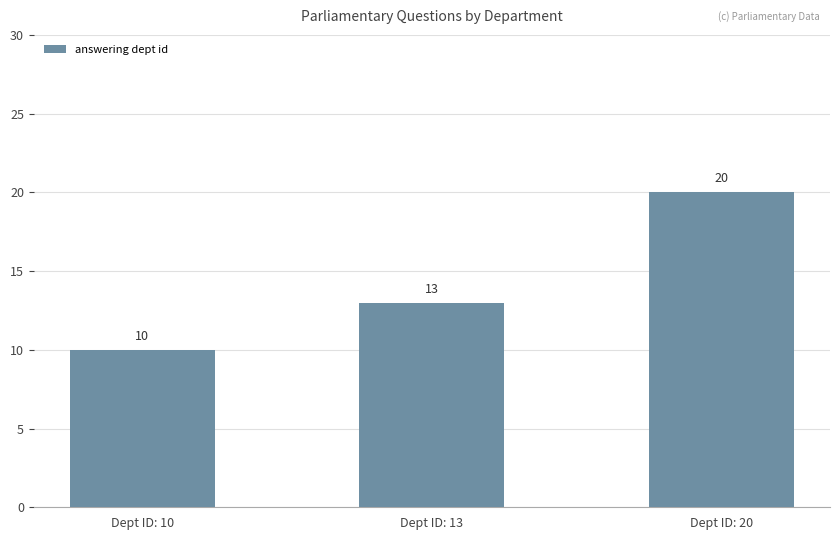

List the labels in order of value, largest first.

Dept ID: 20, Dept ID: 13, Dept ID: 10